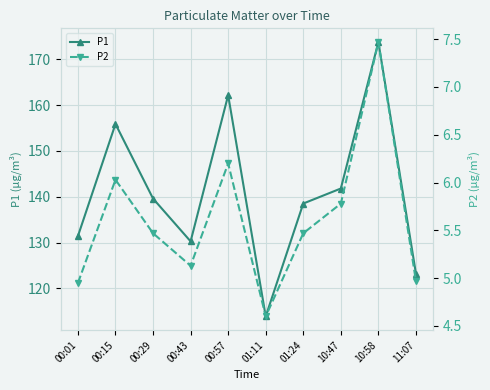

Reading right to left, transcribe all the data shown in this chart.

P1: 11:07=123.2	10:58=173.8	10:47=141.8	01:24=138.5	01:11=113.8	00:57=162.2	00:43=130.2	00:29=139.6	00:15=155.9	00:01=131.4
P2: 11:07=5.0	10:58=7.5	10:47=5.8	01:24=5.5	01:11=4.6	00:57=6.2	00:43=5.1	00:29=5.5	00:15=6.0	00:01=5.0